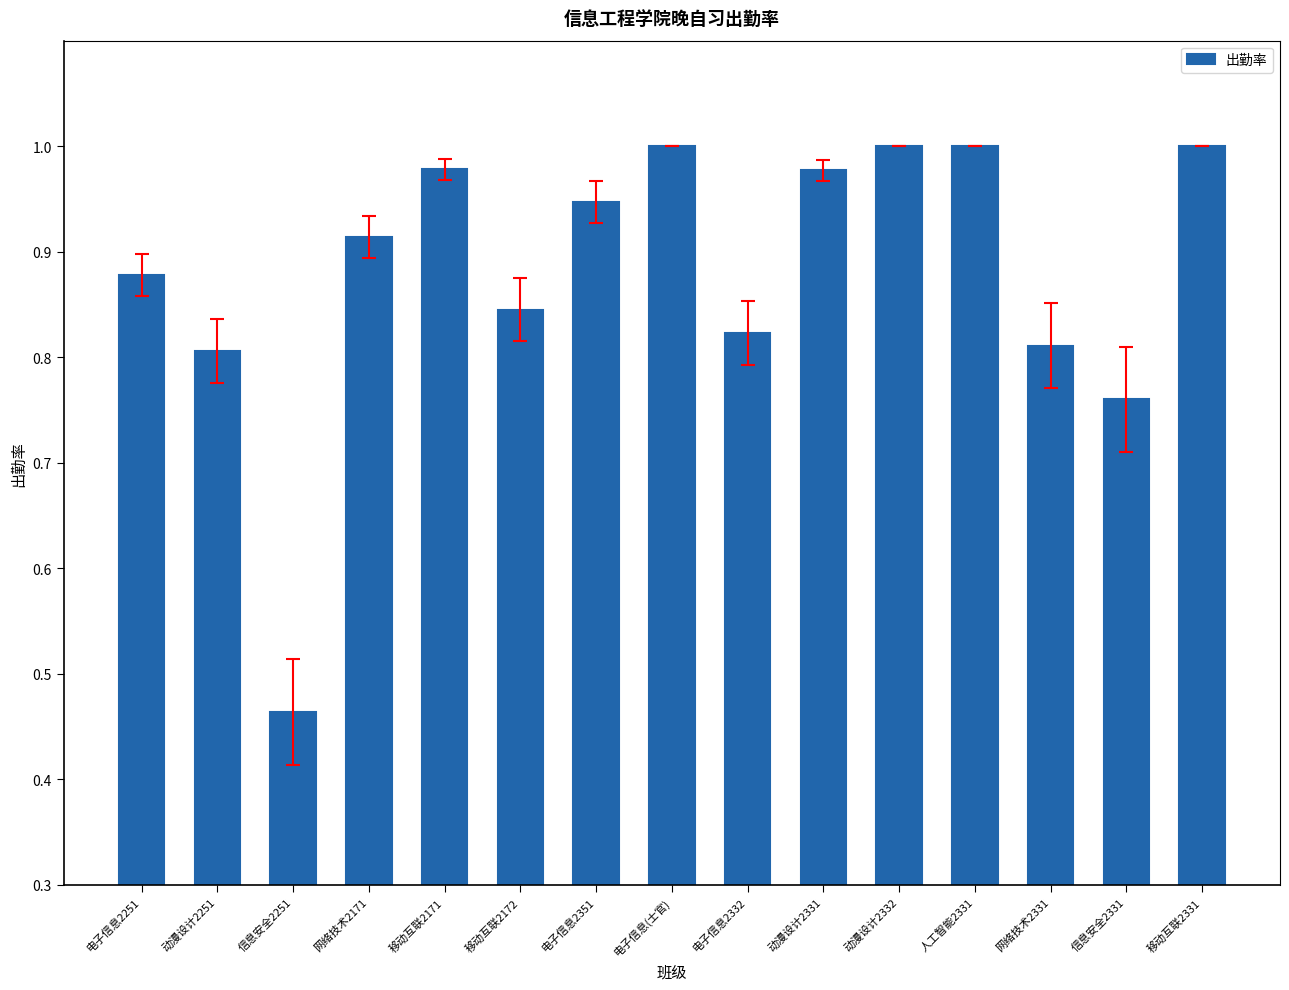

What is the label of the 5th bar from the right?

动漫设计2332